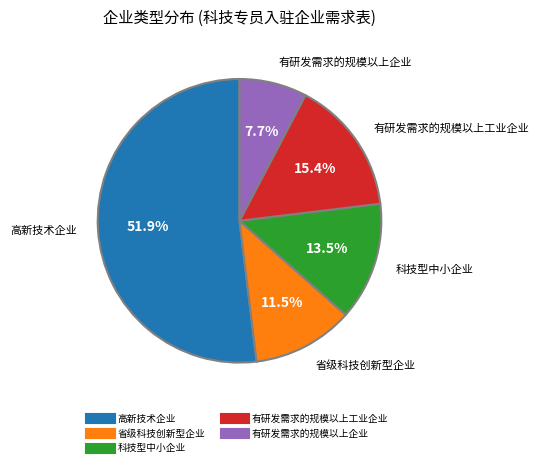

Which slice is the largest?

高新技术企业